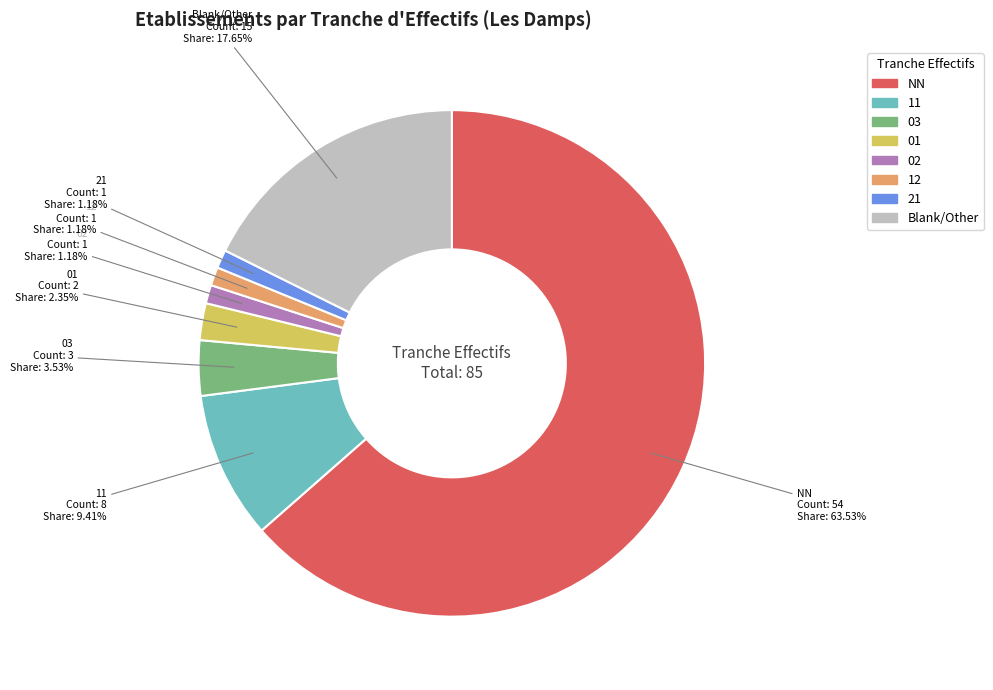

Is there any slice that represents more than half of the pie?

Yes